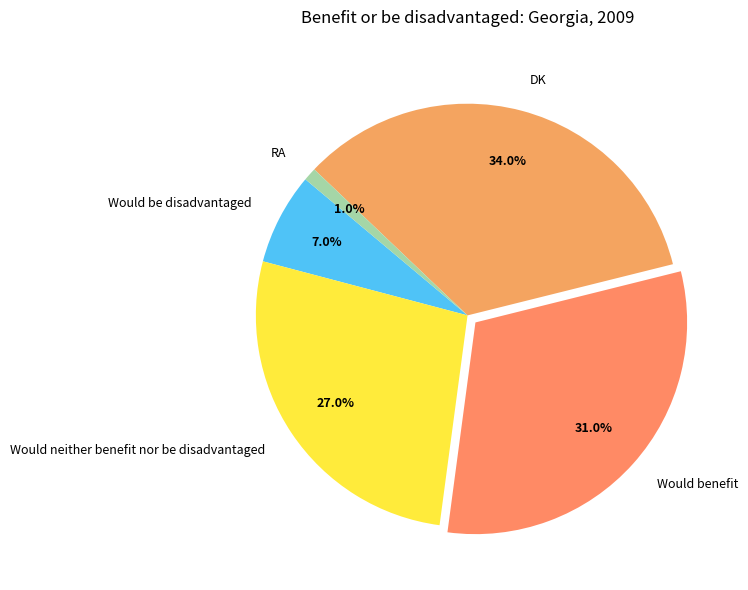

Approximately how many times larger is the value at Would benefit compared to RA?

31.0